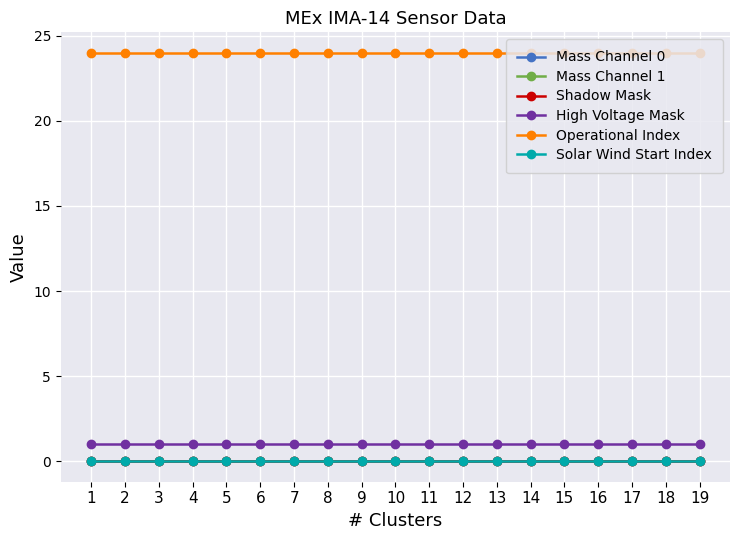

Which has a higher value, 8 or 19?

8